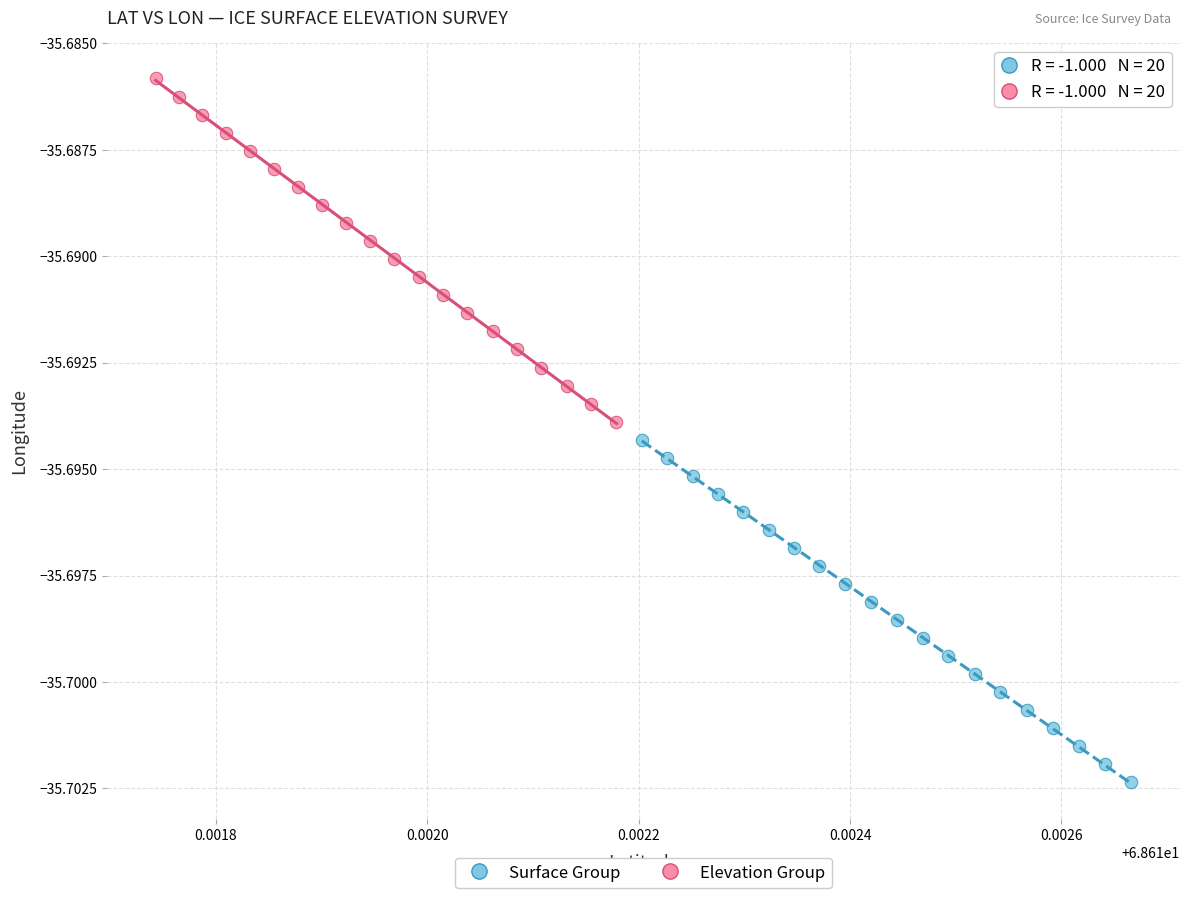

Which series has the widest spread of Y values?

Elevation Group